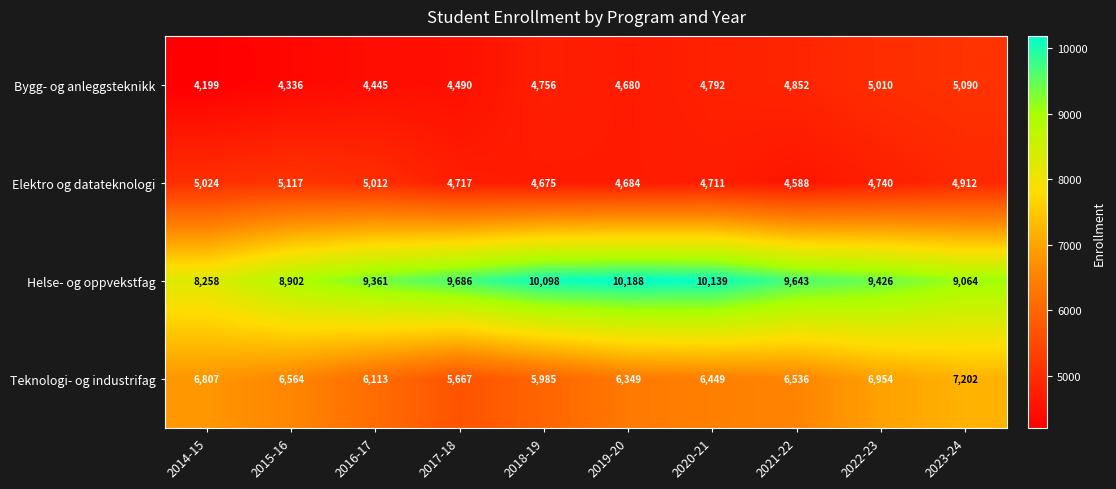

At which label does Elektro og datateknologi first exceed 4740?

2014-15